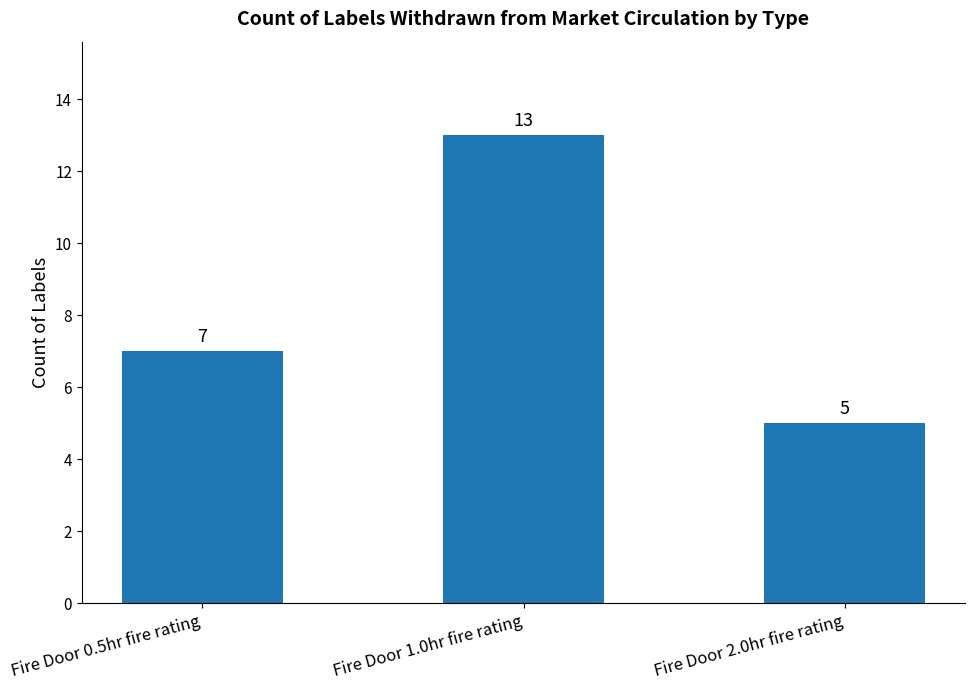

What is the change in value from Fire Door 1.0hr fire rating to Fire Door 2.0hr fire rating?

-8